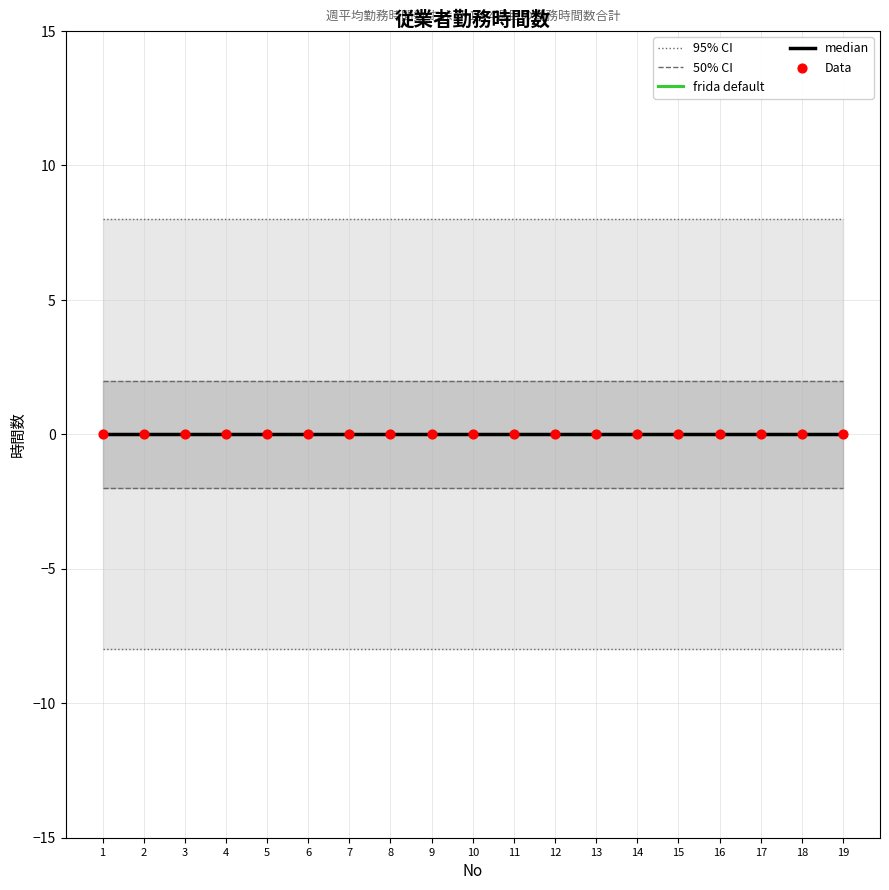

Is the value of 50% CI at 3 greater than the value of 95% CI at 6?

No